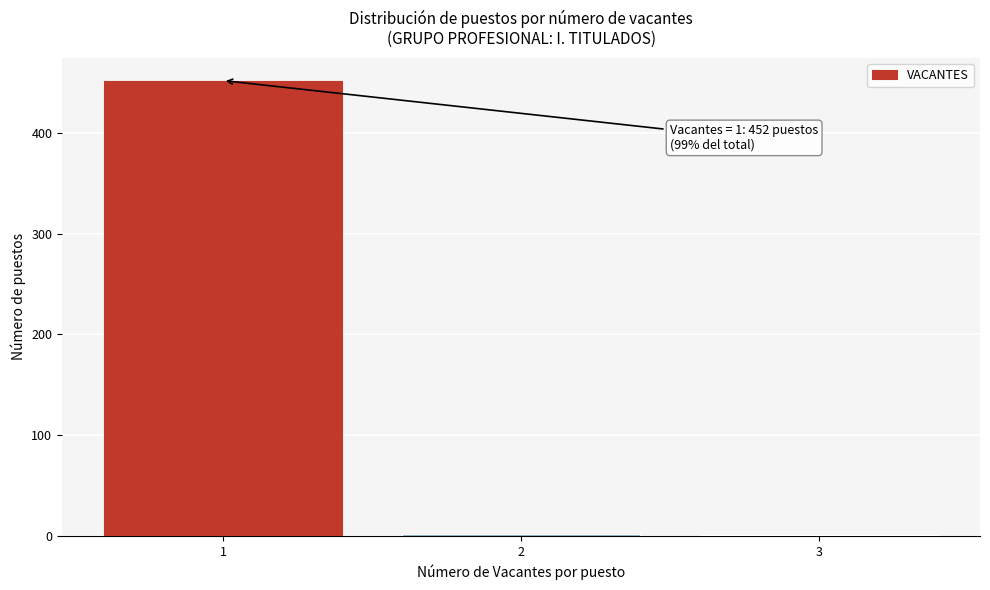

What is the greatest value displayed?

452